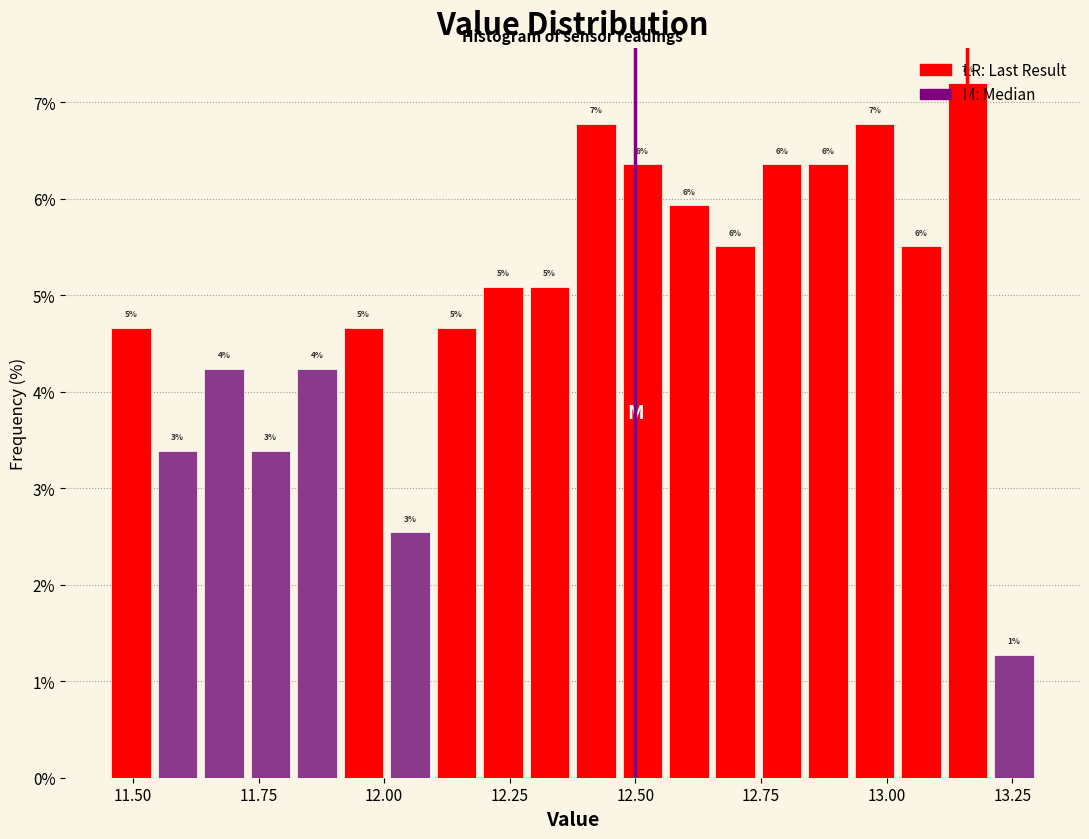

Around what value on the x-axis is the tallest bar? Give the approximate position of its centre, as read against the axis.

13.15